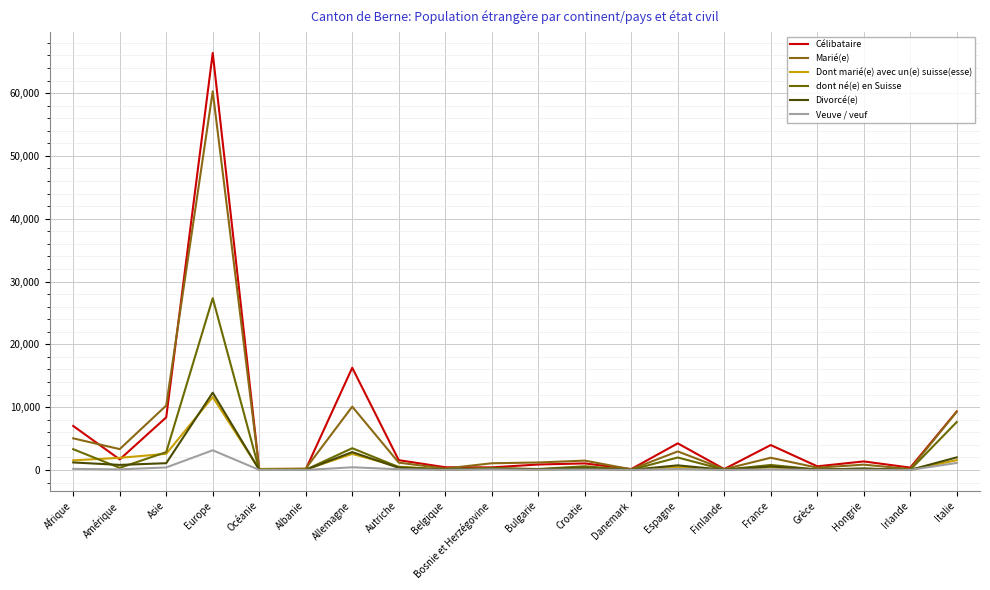

Does the chart have visible grid lines?

Yes